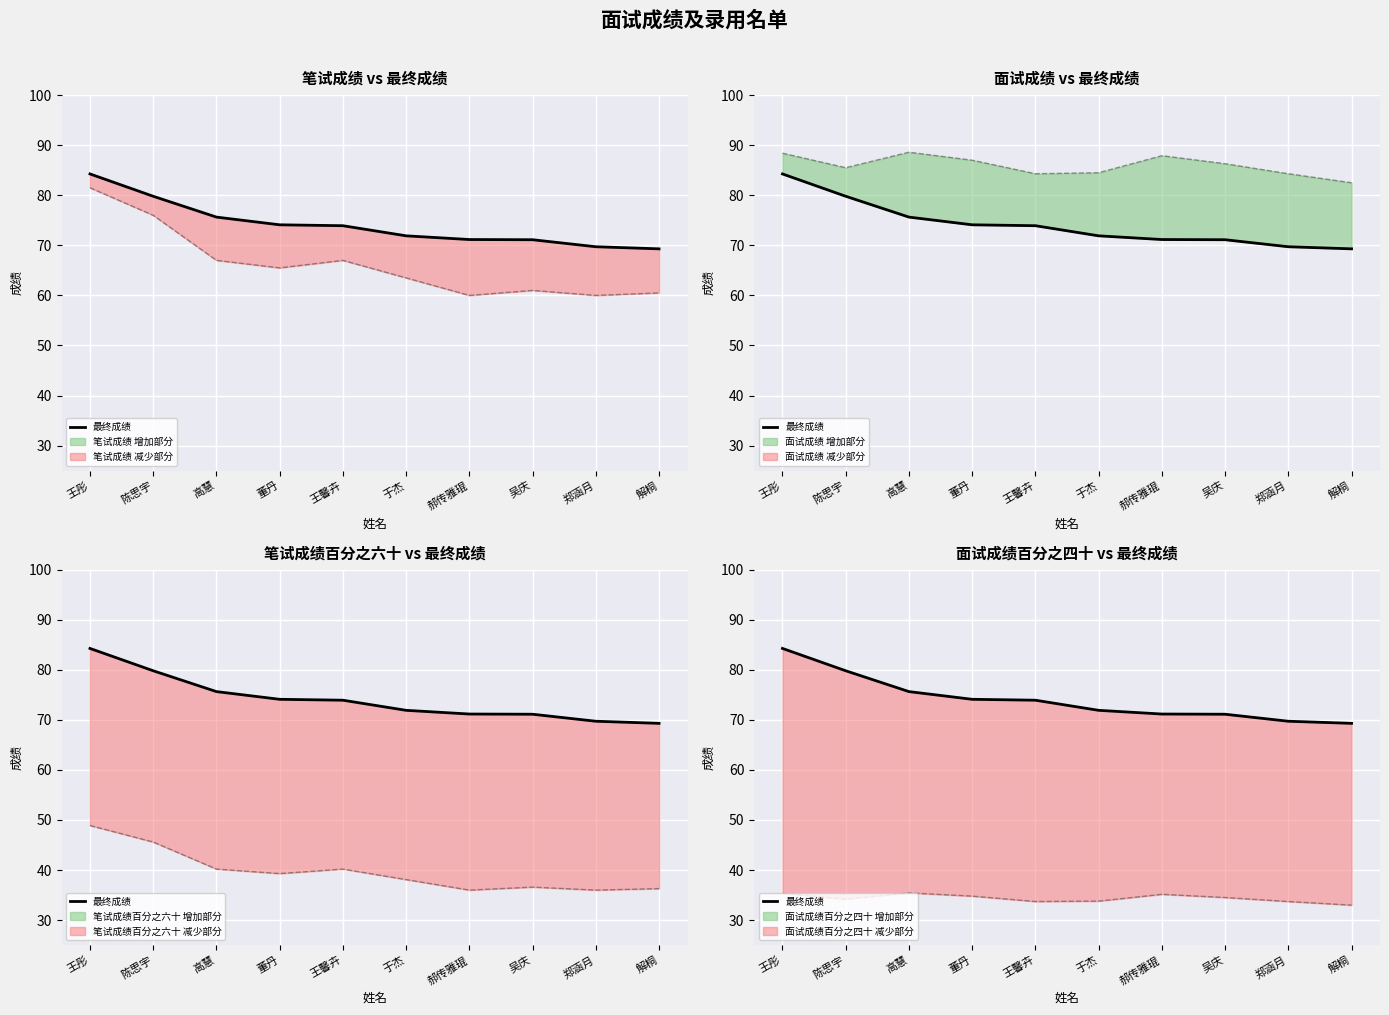

How many data points are above 73?

5